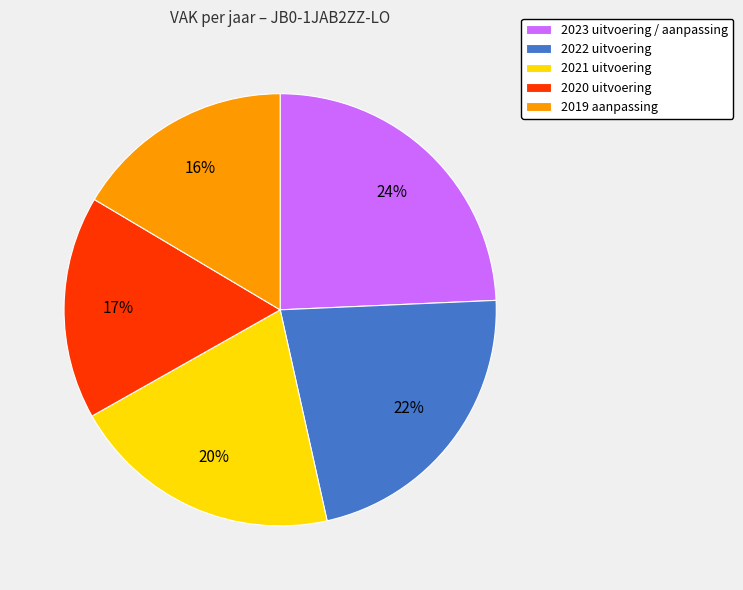

How many segments does this pie chart have?

5